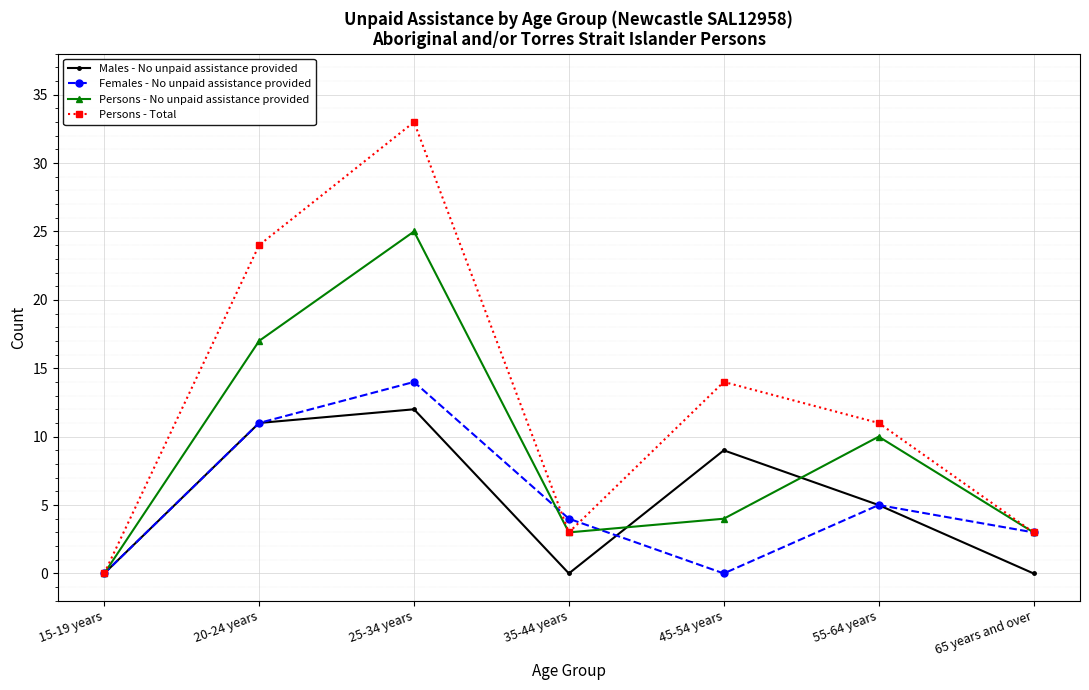

What is the difference between the highest and lowest values at 35-44 years?

4